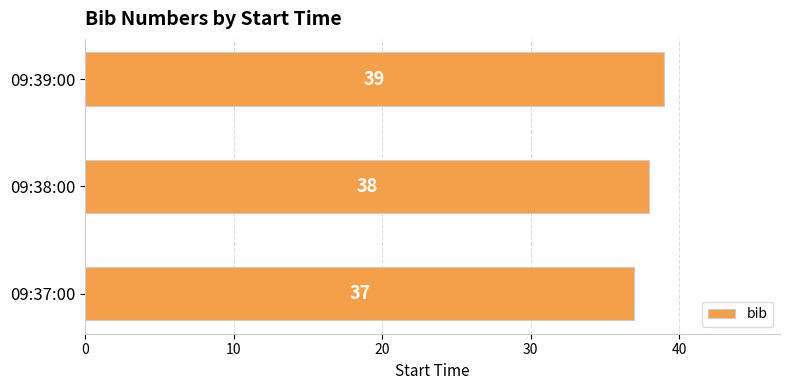

What is the difference between the maximum and minimum values?

2